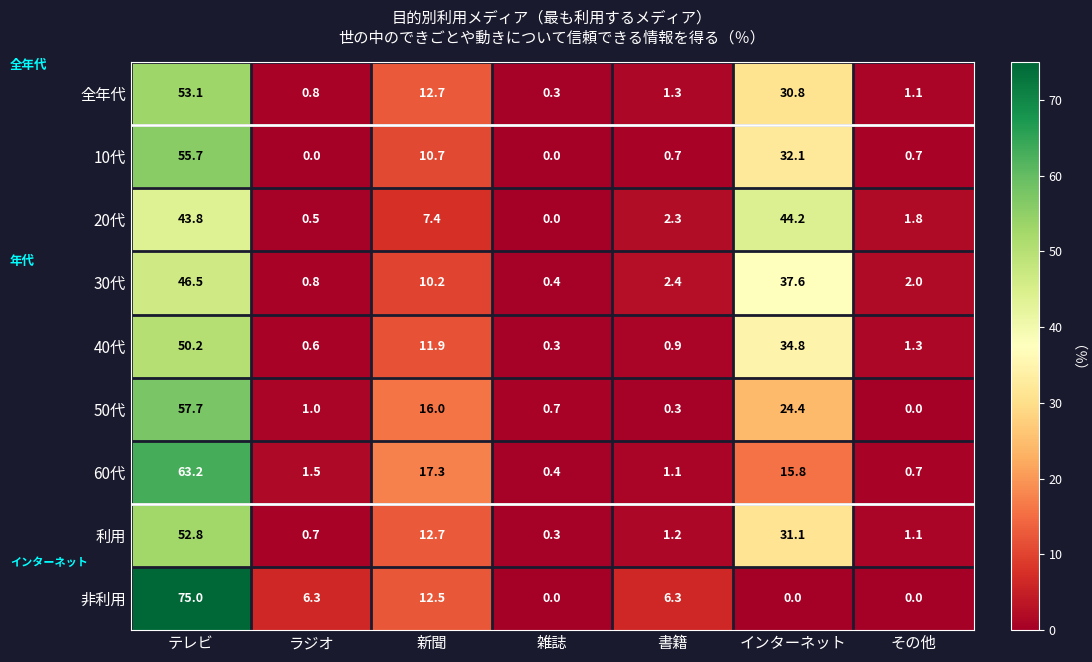

What is the total value across all series at インターネット?

250.8